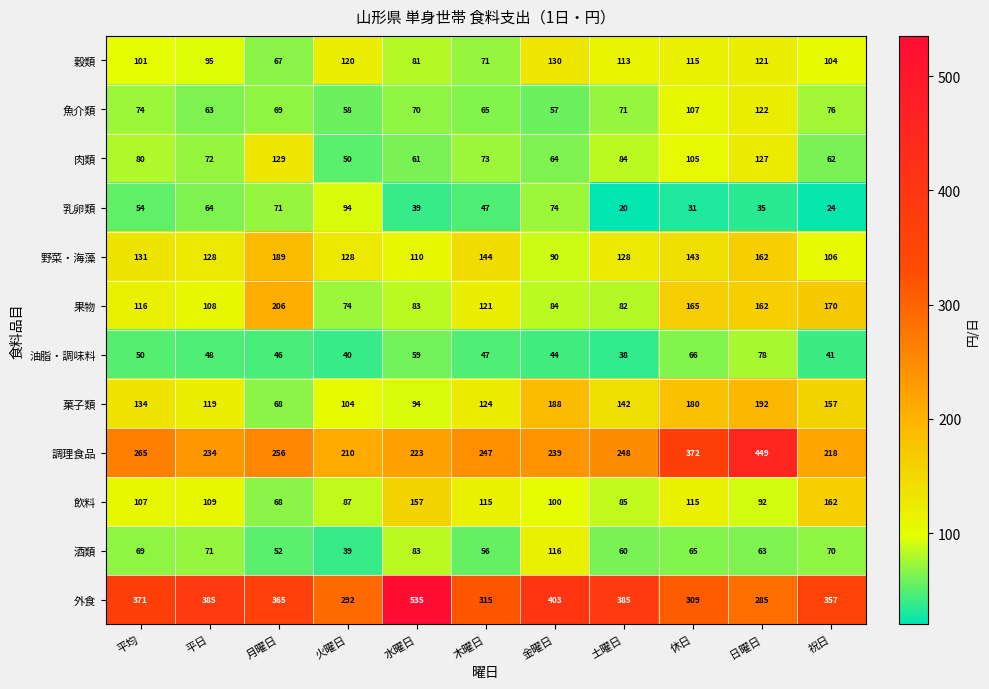

What is the average value of the 肉類 series?

82